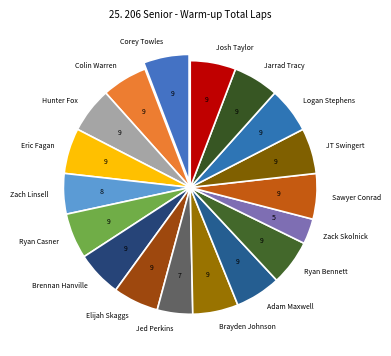

What is the smallest slice in the pie chart?

Zack Skolnick